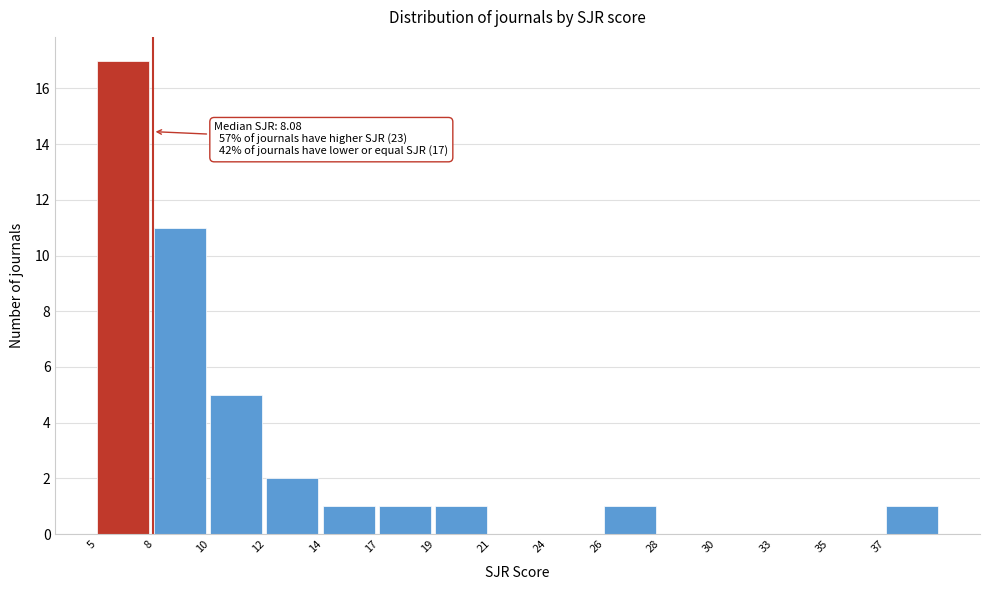

Reading left to right, what are all the values shown in this chart?

5=17	8=11	10=5	12=2	14=1	17=1	19=1	21=0	24=0	26=1	28=0	30=0	33=0	35=0	37=1